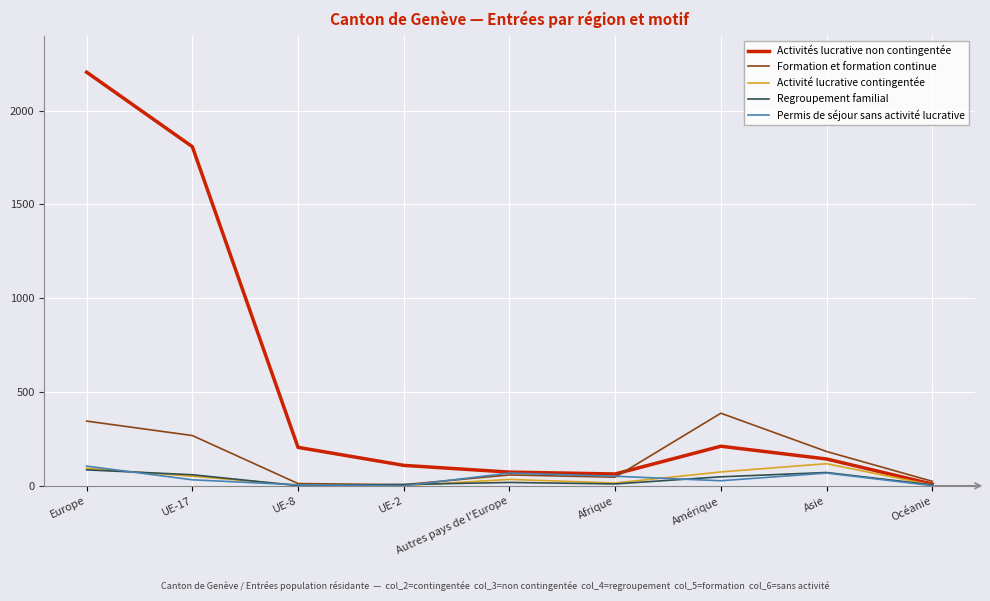

What is the approximate value of Regroupement familial at Autres pays de l'Europe, to the nearest 5?

20